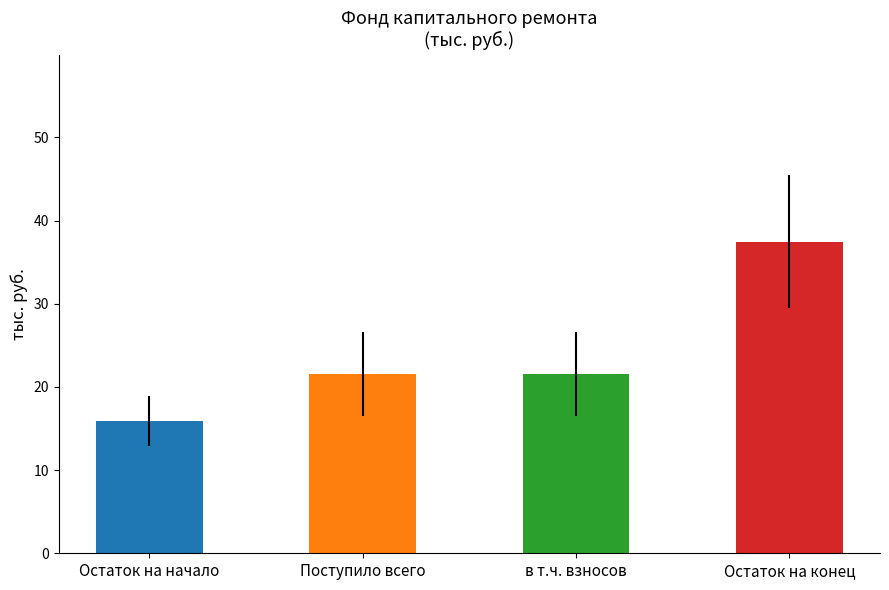

What is the difference between the maximum and minimum values?

21.5